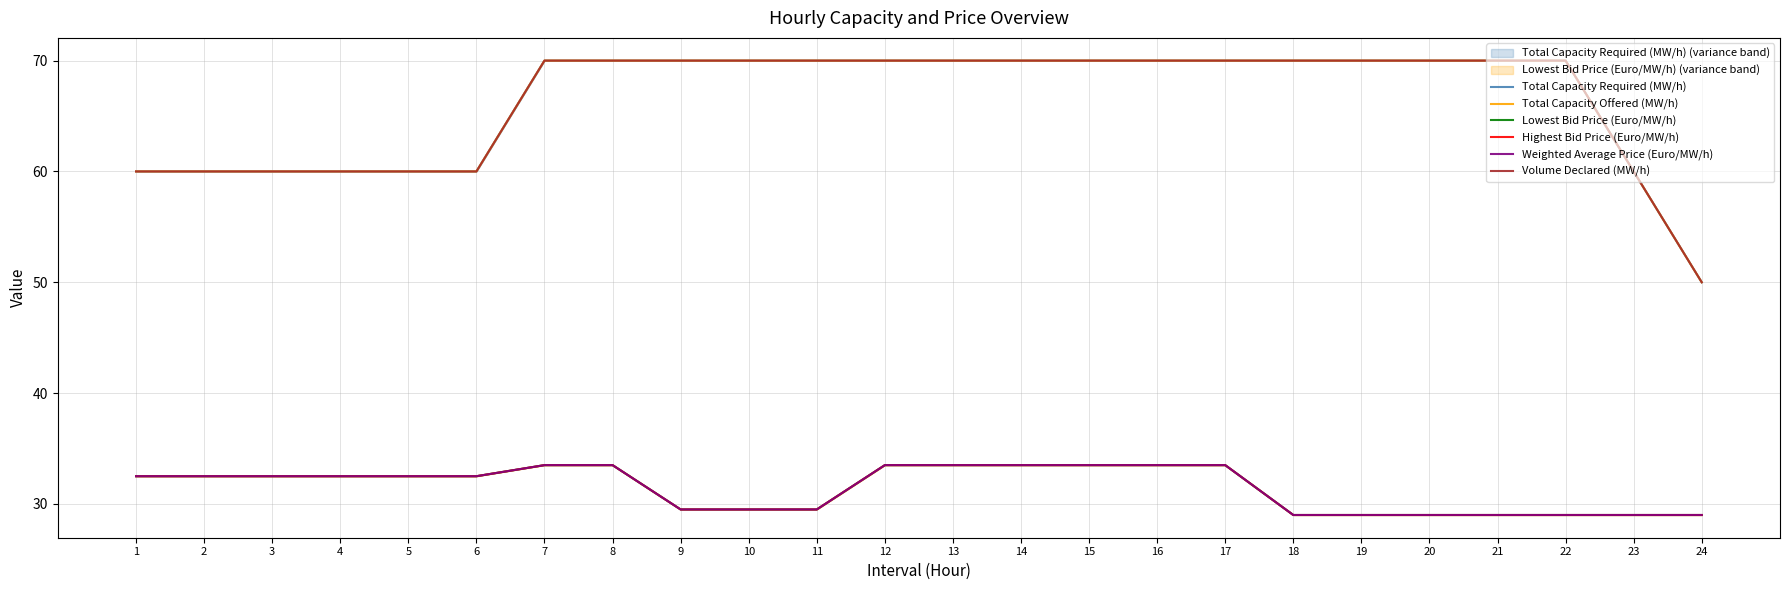

Is the value of Weighted Average Price (Euro/MW/h) at 10 greater than the value of Total Capacity Required (MW/h) at 22?

No